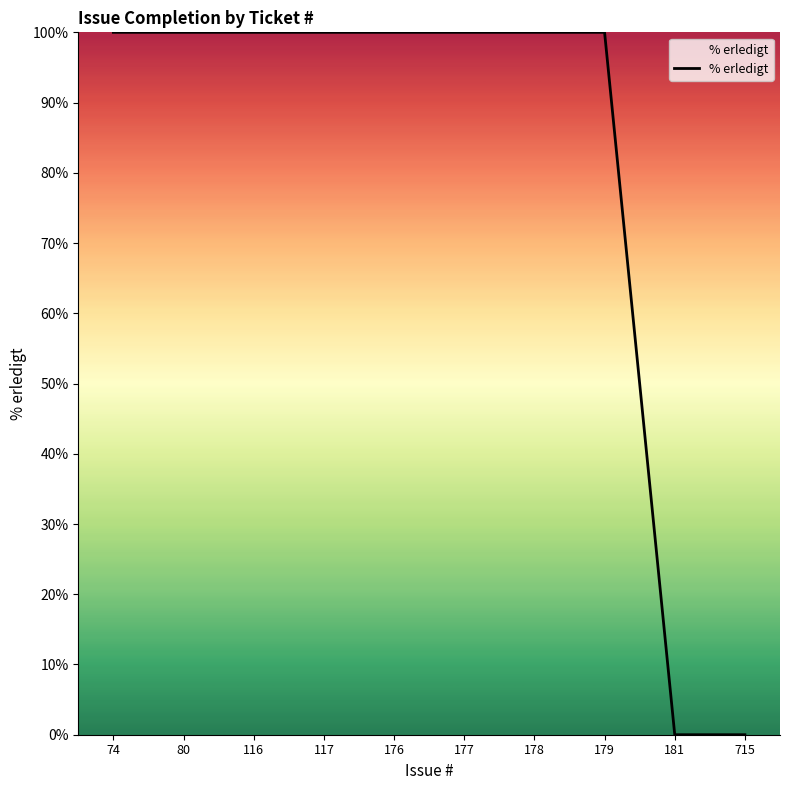

Reading left to right, extract all data points from this chart.

100	100	100	100	100	100	100	100	0	0